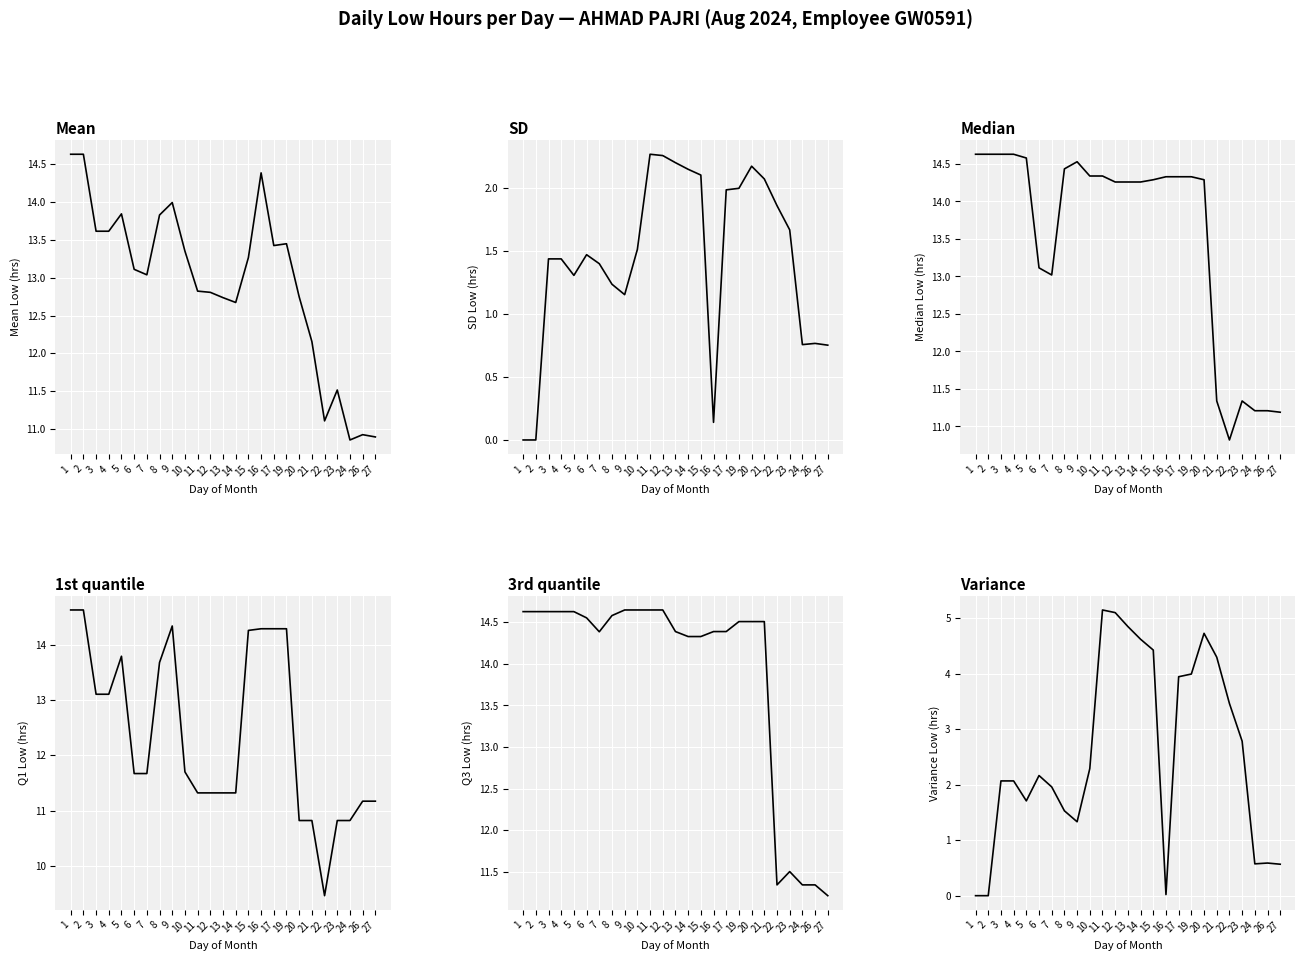

How many lines are shown in the chart?

6